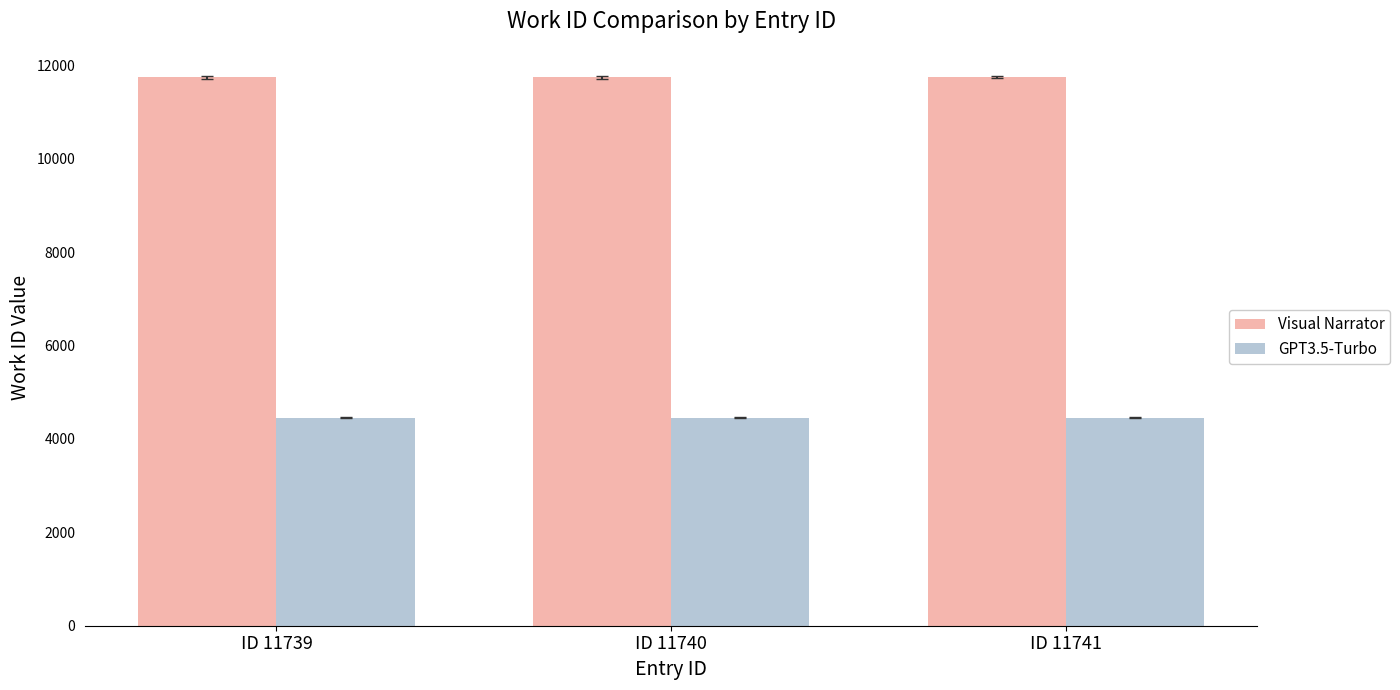

What are all the series names shown in the legend?

Visual Narrator, GPT3.5-Turbo